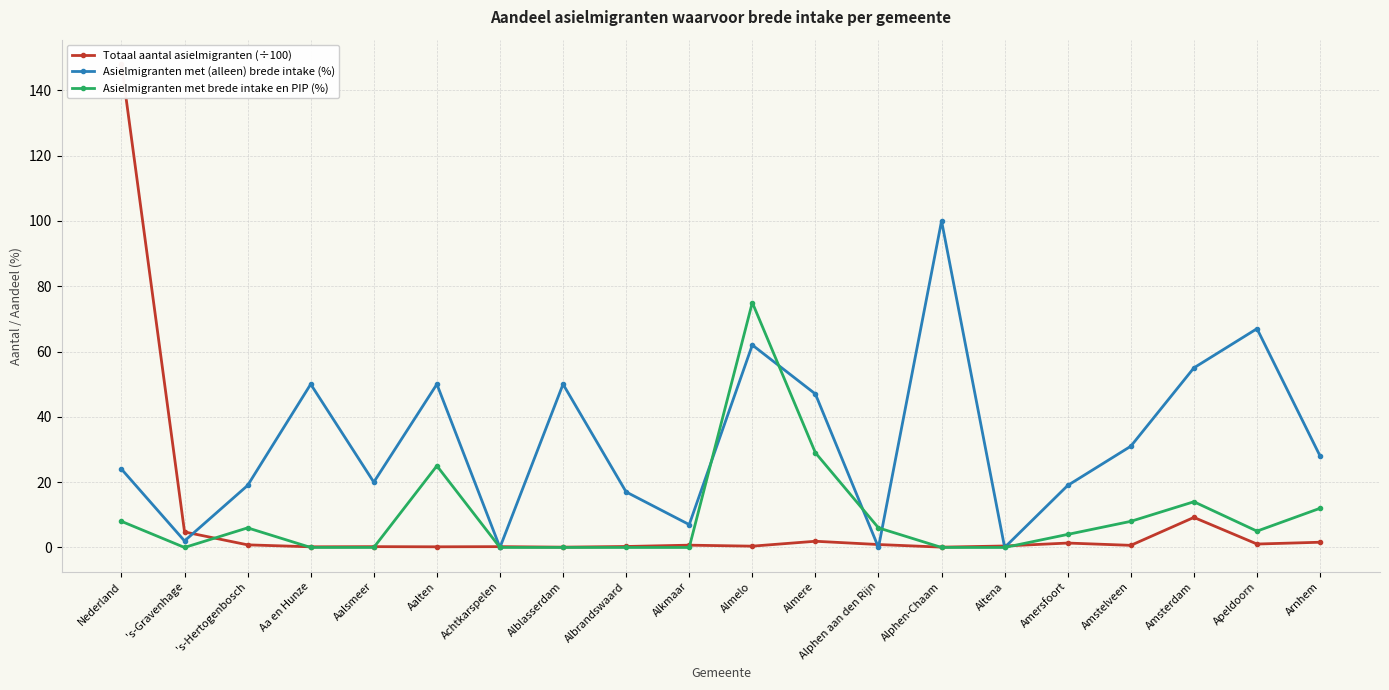

What is the highest value of the Asielmigranten met (alleen) brede intake (%) series?

100